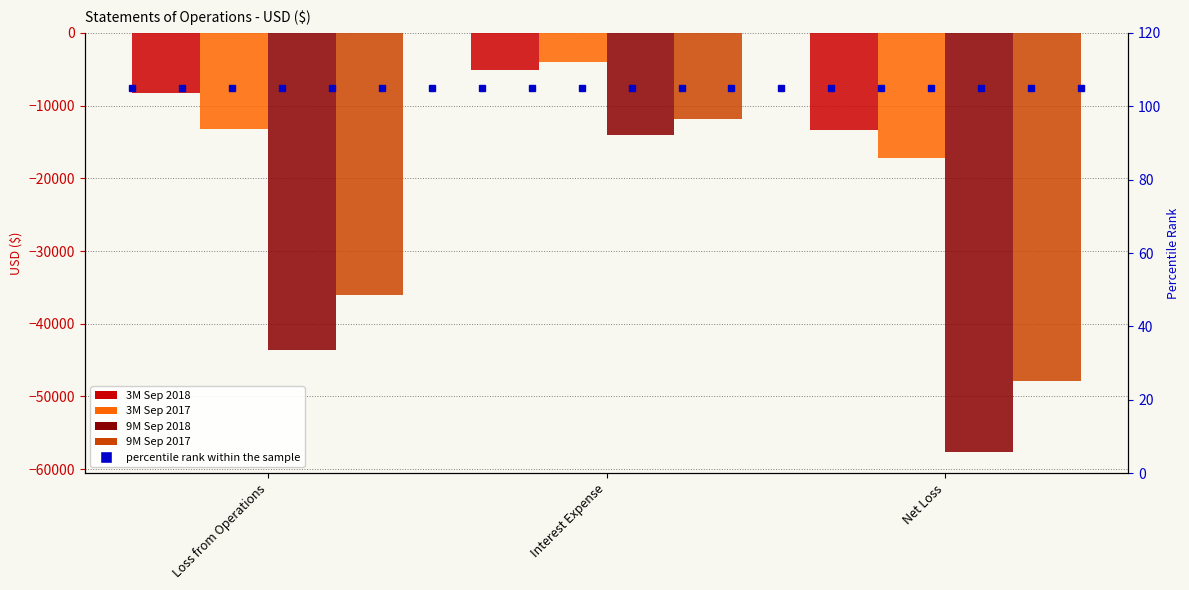

How many bars are there in total?

12